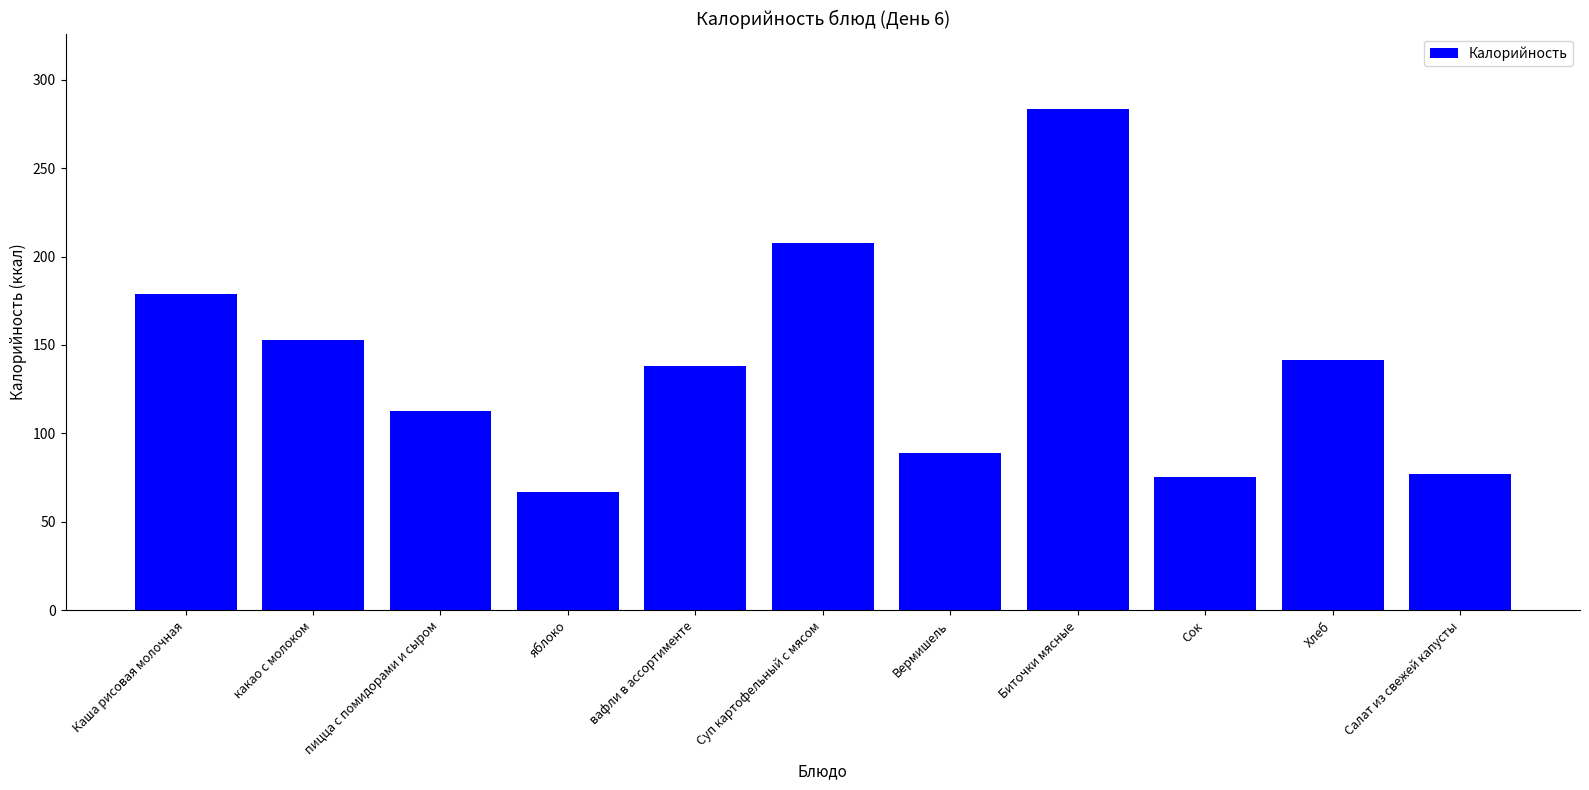

What is the label of the 1st bar from the left?

Каша рисовая молочная